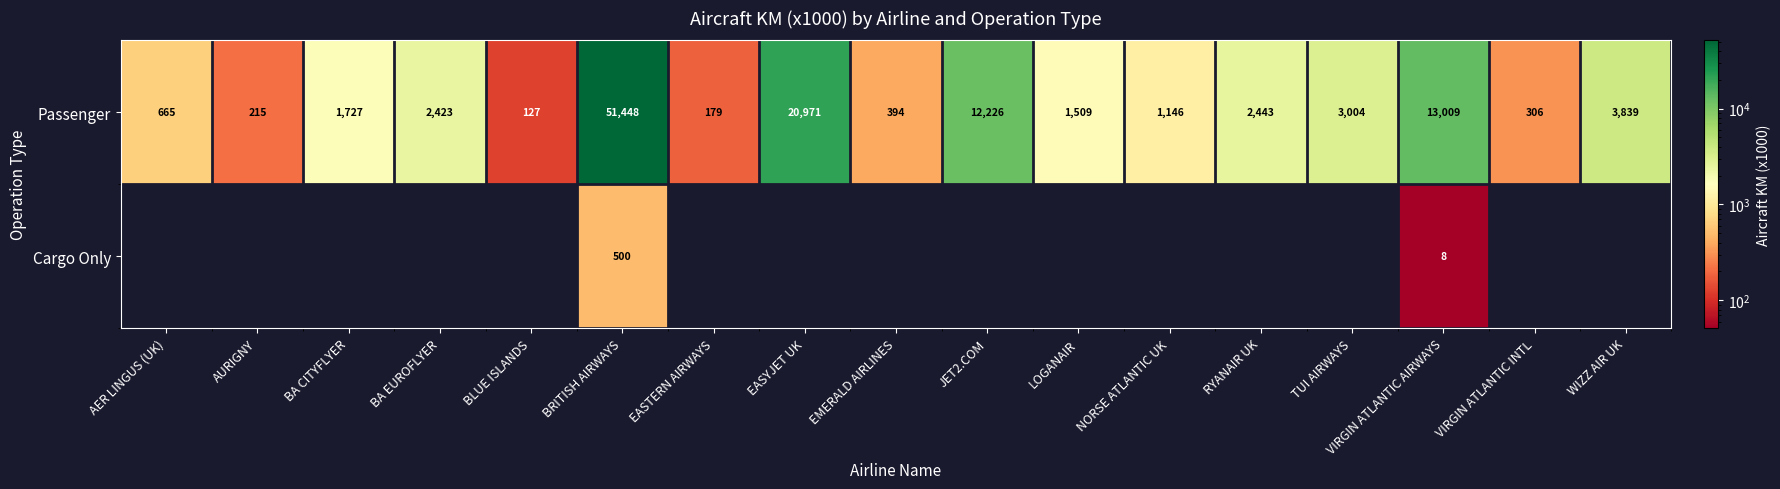

True or false: Passenger has a value of 8114 at EASYJET UK.

False